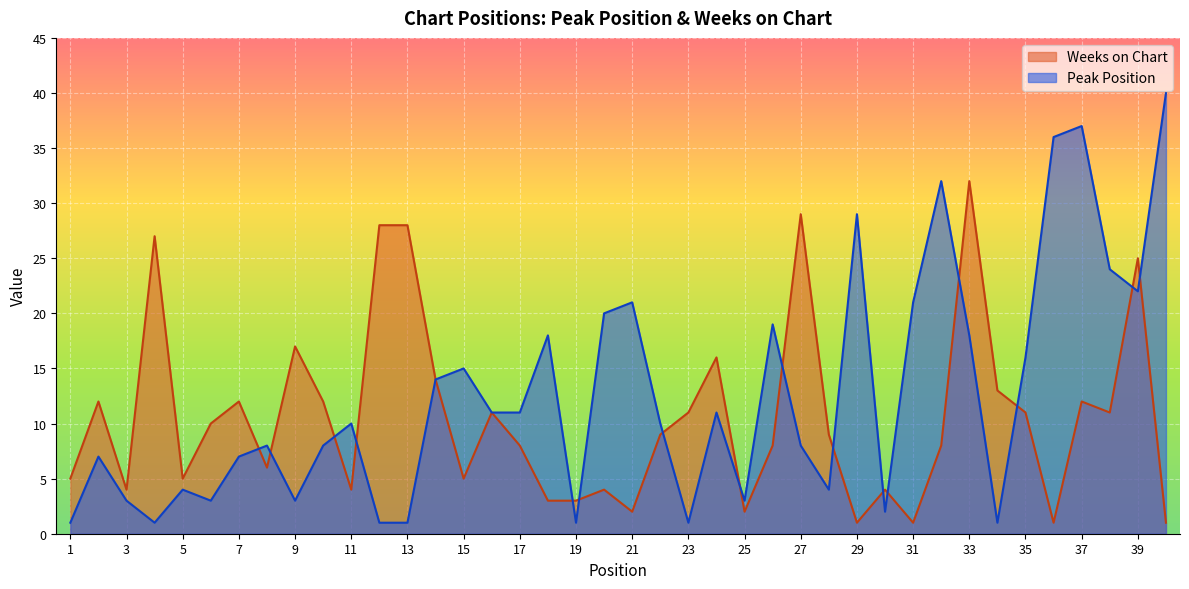

What is the difference between the Weeks on Chart values at 2 and 19?

9